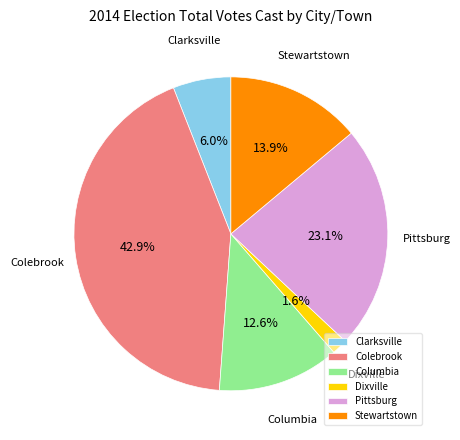

How many segments does this pie chart have?

6